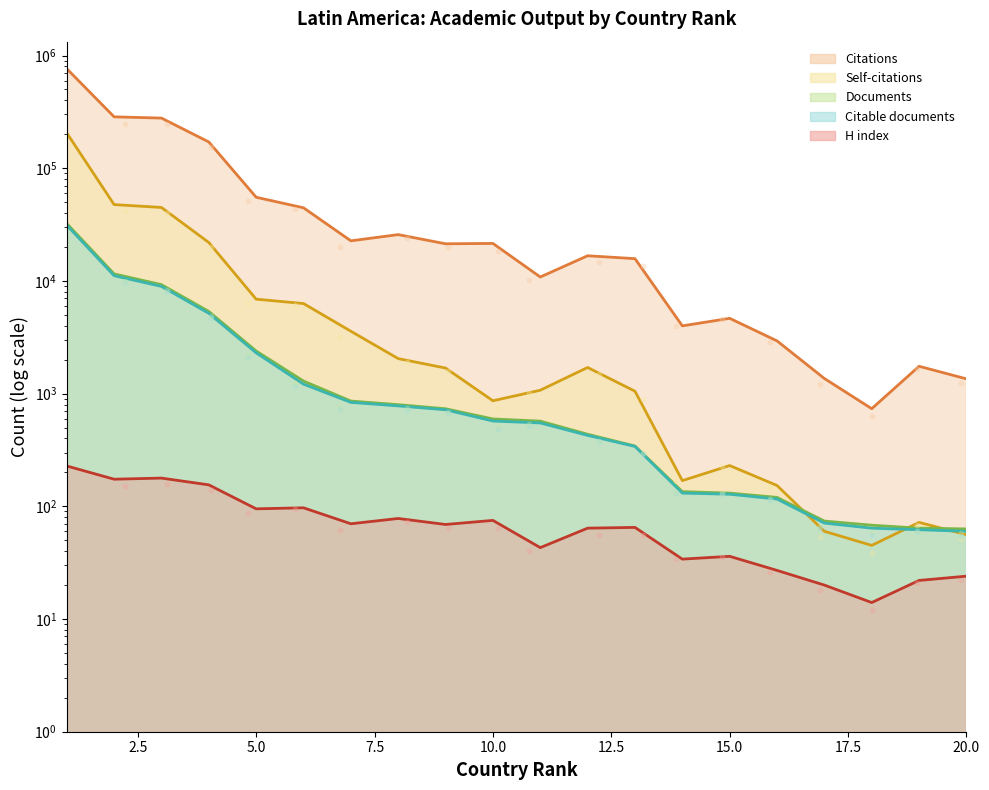

Which series reaches the maximum Y coordinate?

Citations